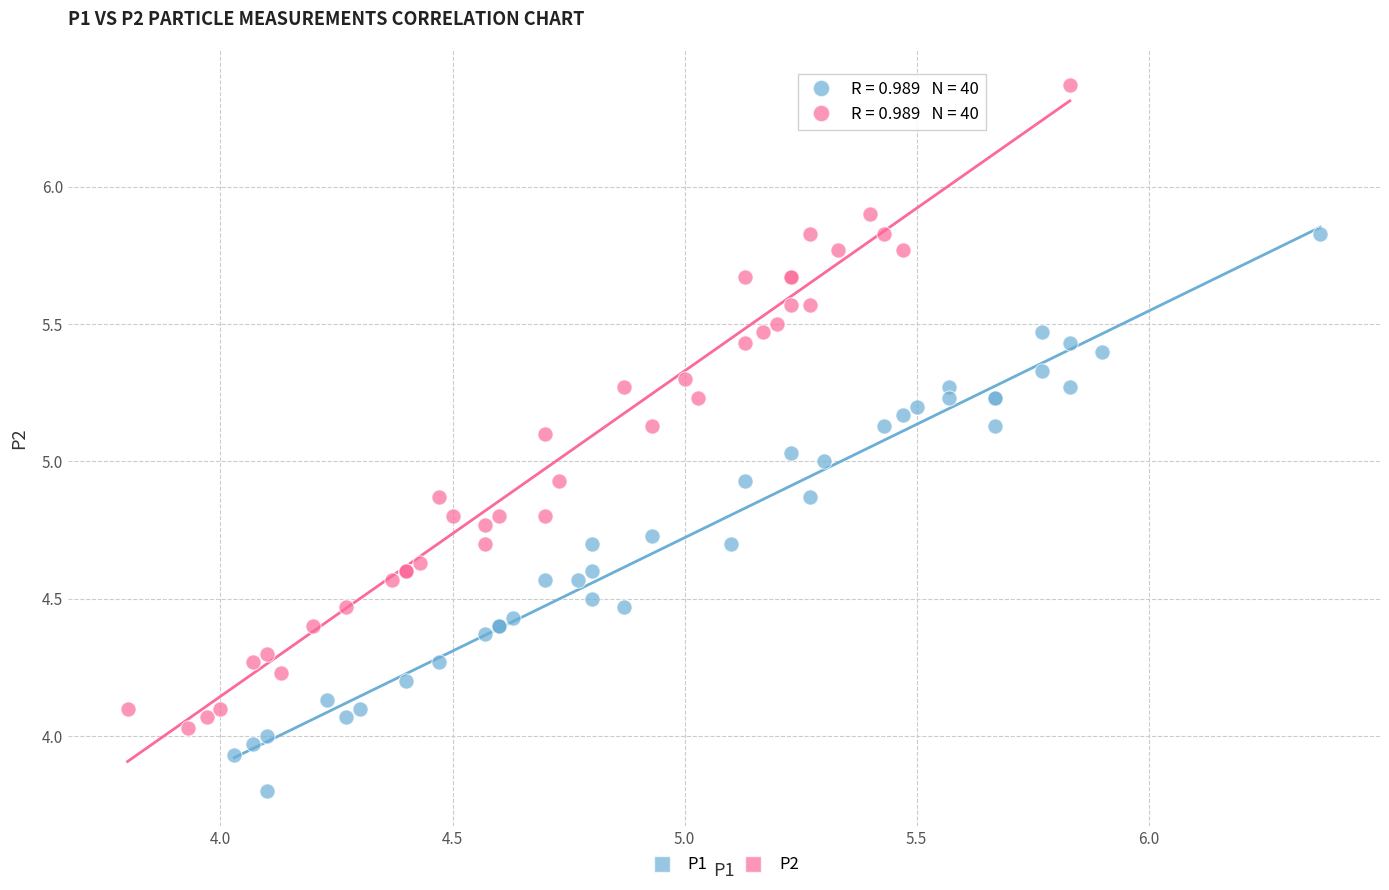

Which series contains the highest Y value?

P2